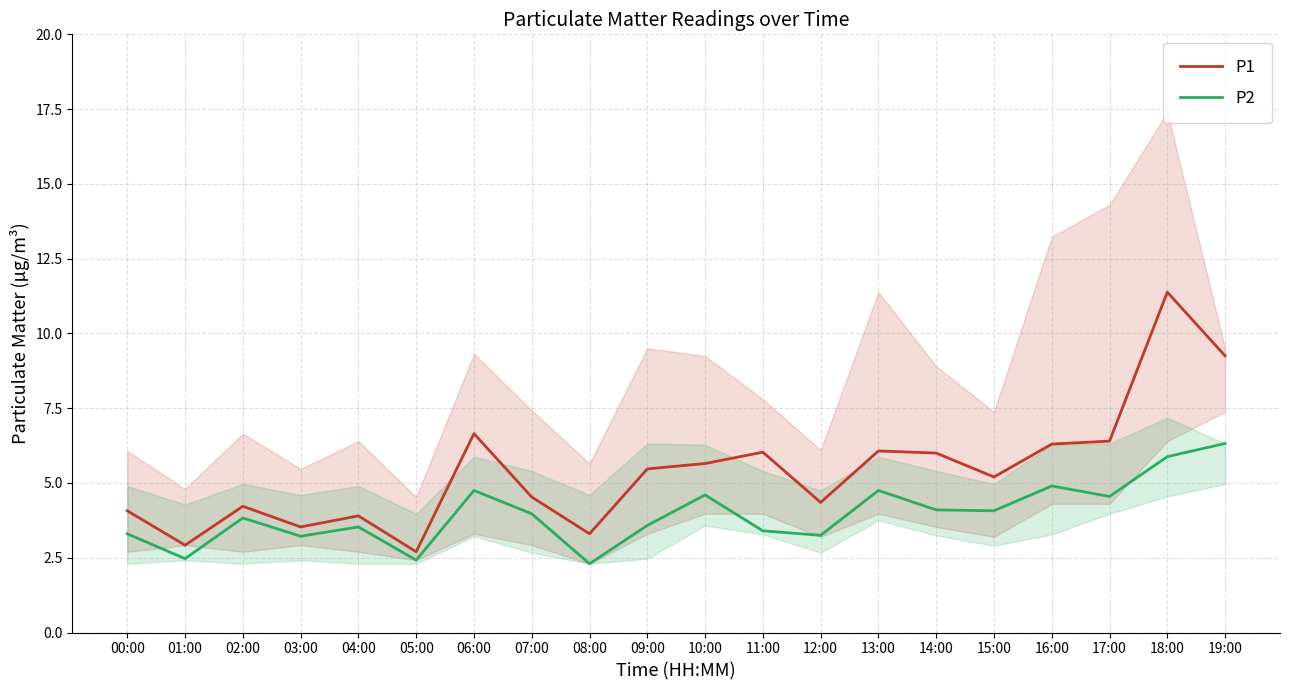

Where is the first local maximum for P2?

02:00